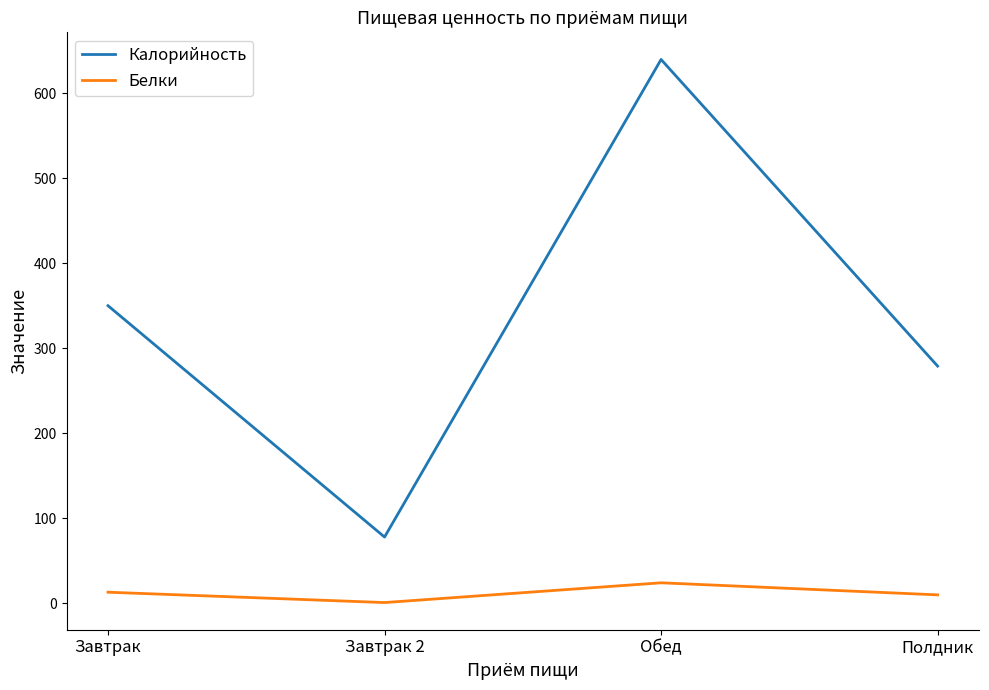

Reading right to left, what are all the values shown in this chart?

Калорийность: Полдник=279.0	Обед=639.5	Завтрак 2=78.0	Завтрак=350.0
Белки: Полдник=10.0	Обед=24.2	Завтрак 2=1.0	Завтрак=13.1